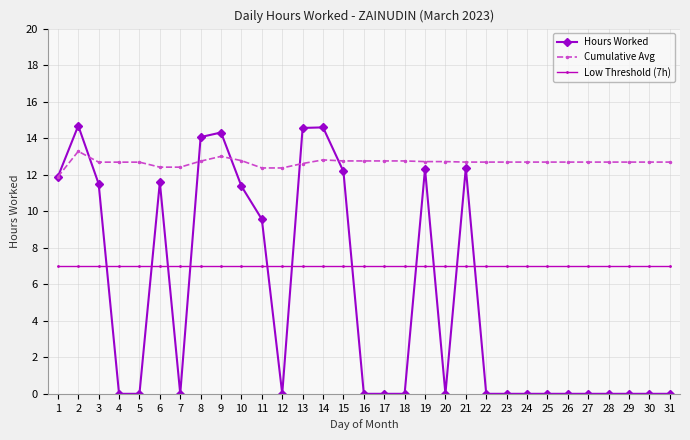

True or false: Hours Worked has more than 0 interior local peaks.

True